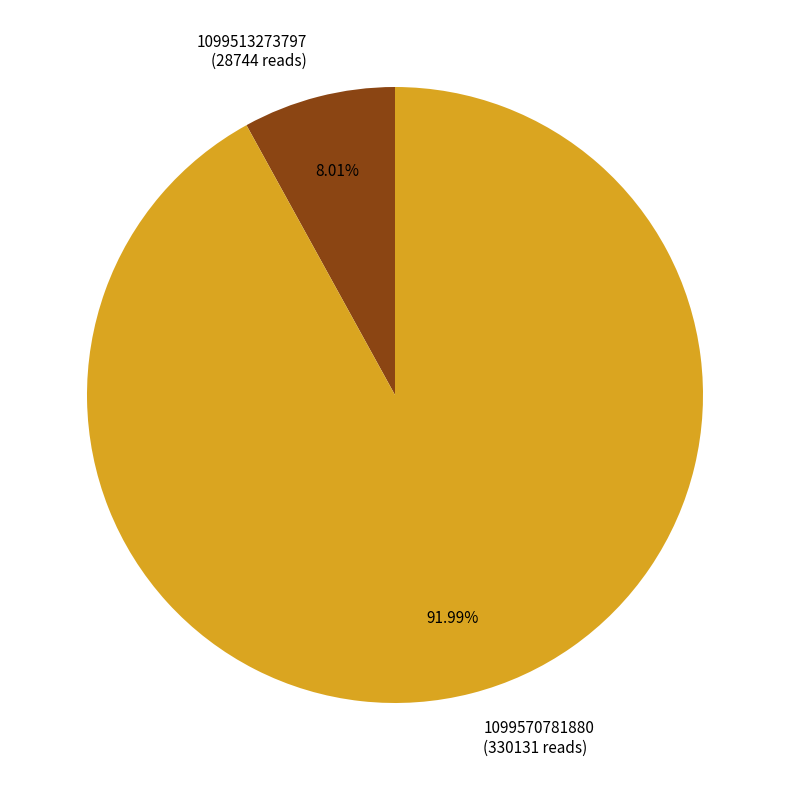

To the nearest percent, what is the average slice percentage?

50%